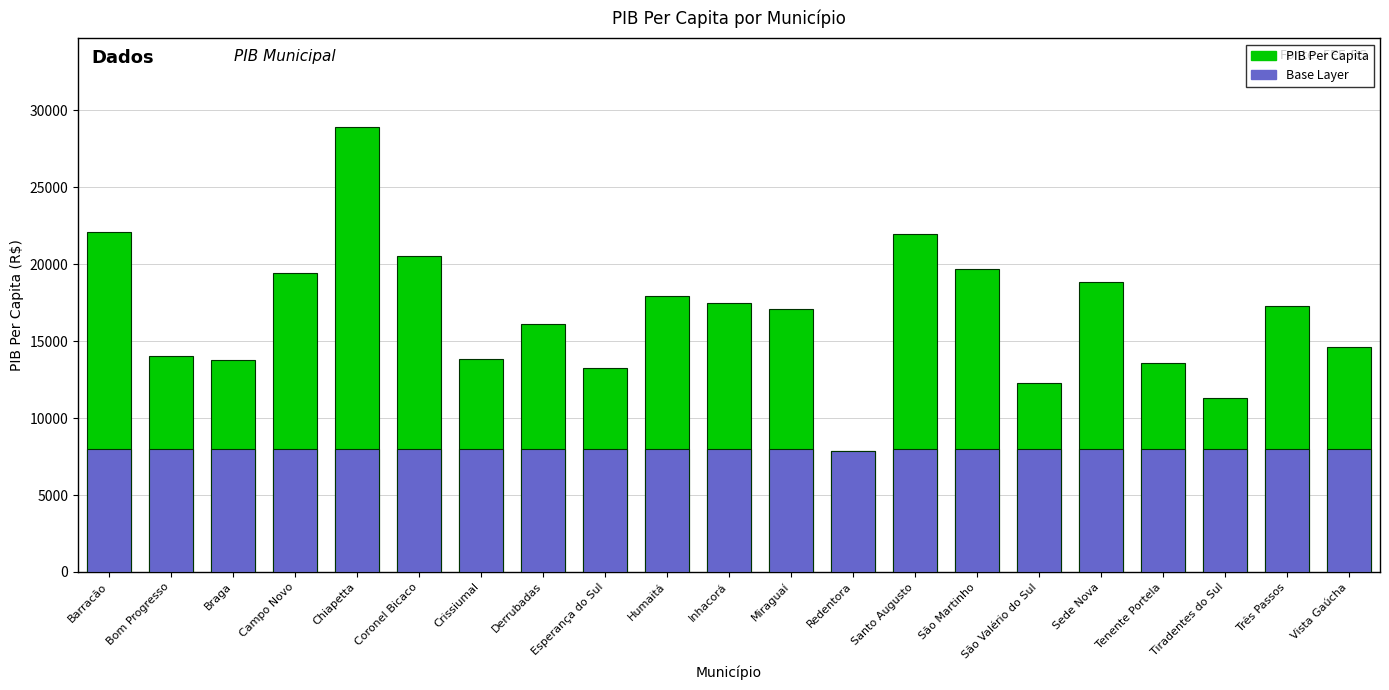

True or false: PIB Per Capita has a value of 35219.7 at Santo Augusto.

False